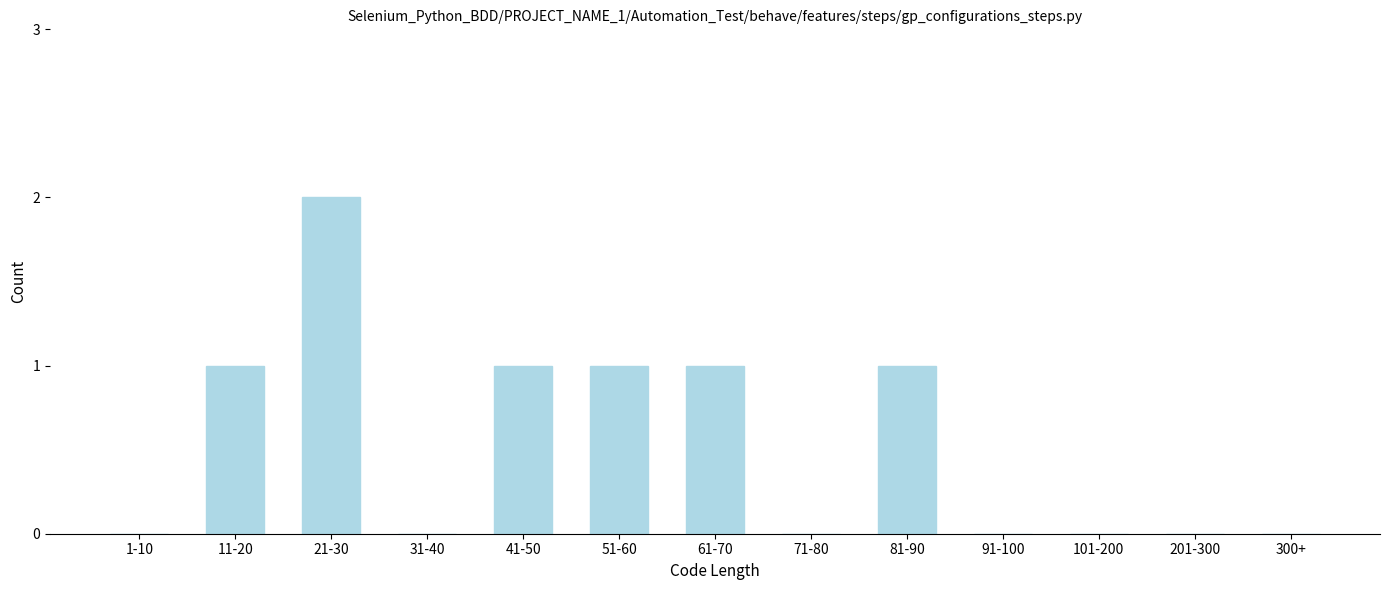

Reading left to right, list all the values displayed in this chart.

1-10=0	11-20=1	21-30=2	31-40=0	41-50=1	51-60=1	61-70=1	71-80=0	81-90=1	91-100=0	101-200=0	201-300=0	300+=0